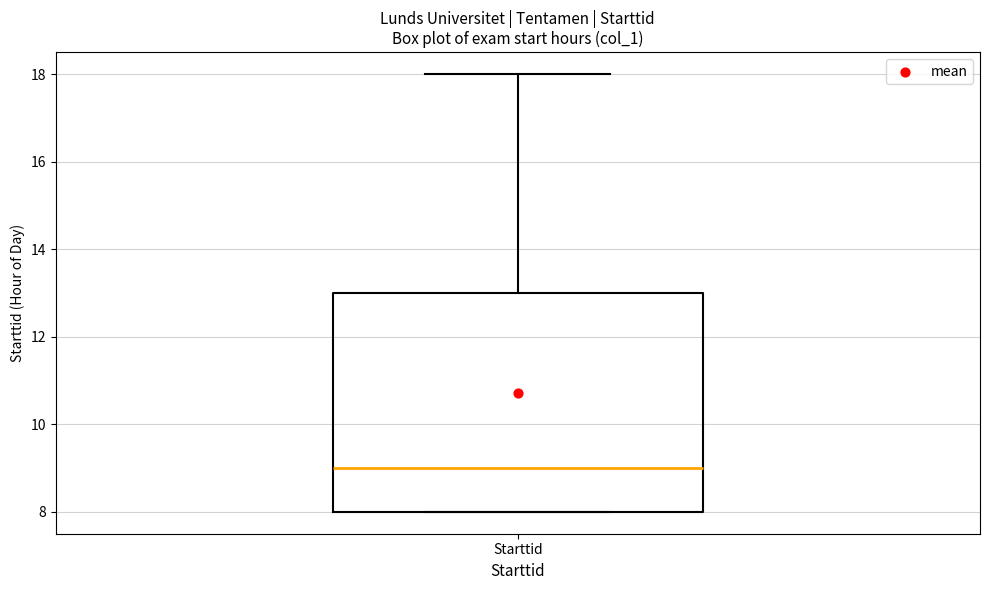

Read this box plot against the y-axis: the position of the median line, the range covered by the box, and the ends of both whiskers. The values are not printed on the chart, so give them approximately, as read against the axis.

median 9, box 8 to 13, whiskers 8 to 18